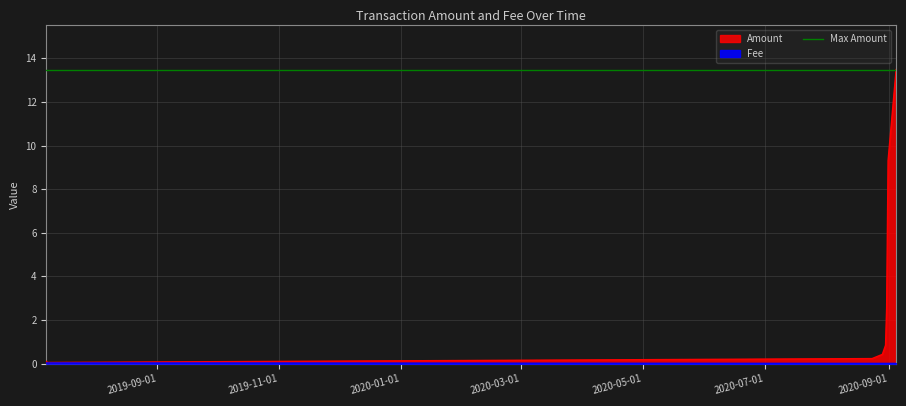

At which category is the sum across all series the highest?

2020-09-04 14:15:28